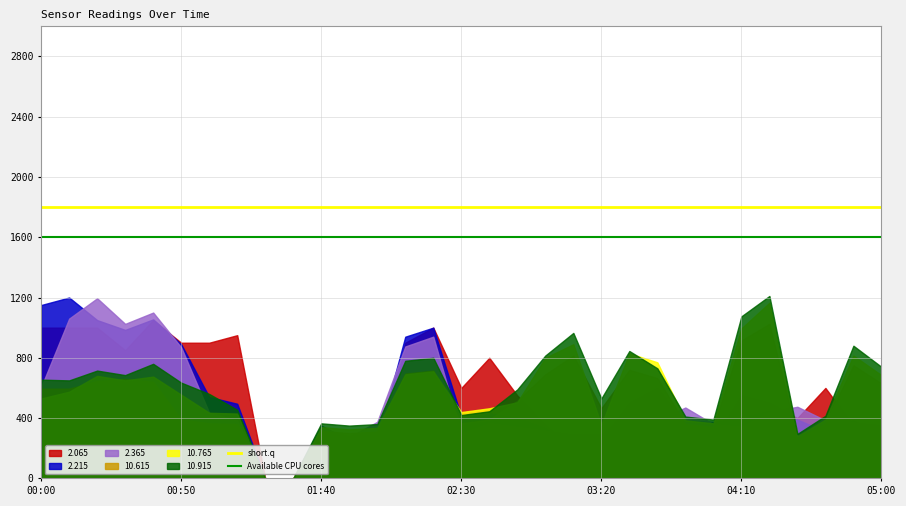

What is the greatest value displayed?

1210